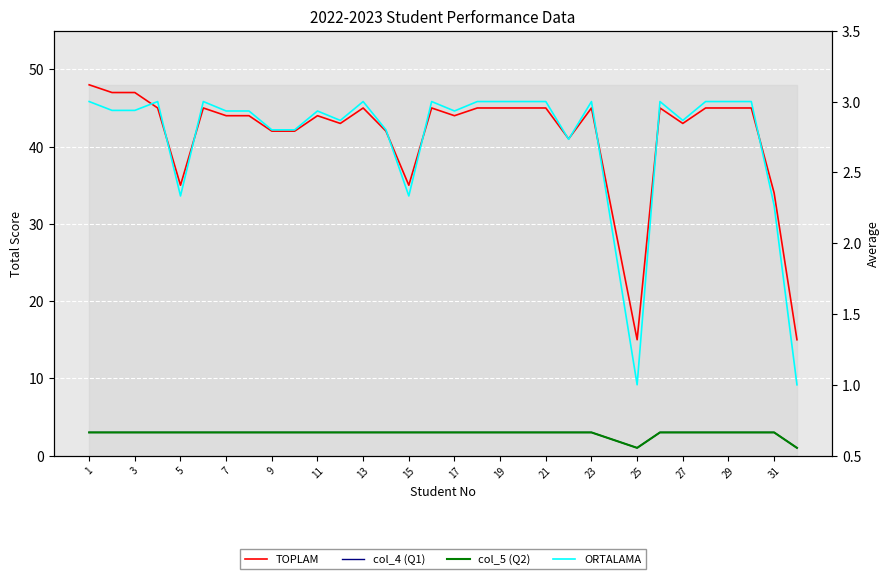

What is the maximum value shown in the chart?

48.0